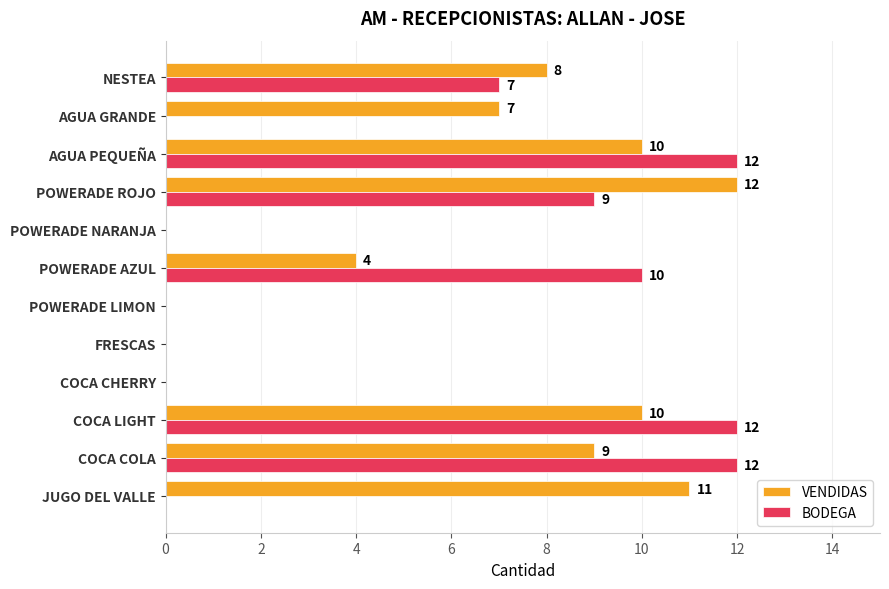

Is the value of BODEGA at JUGO DEL VALLE greater than the value of VENDIDAS at NESTEA?

No